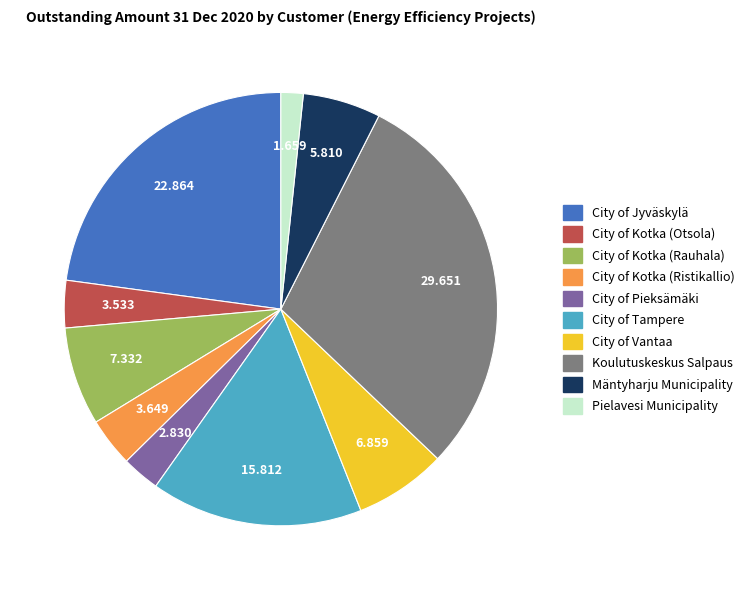

The Mäntyharju Municipality slice represents 12% of the pie. True or false?

False